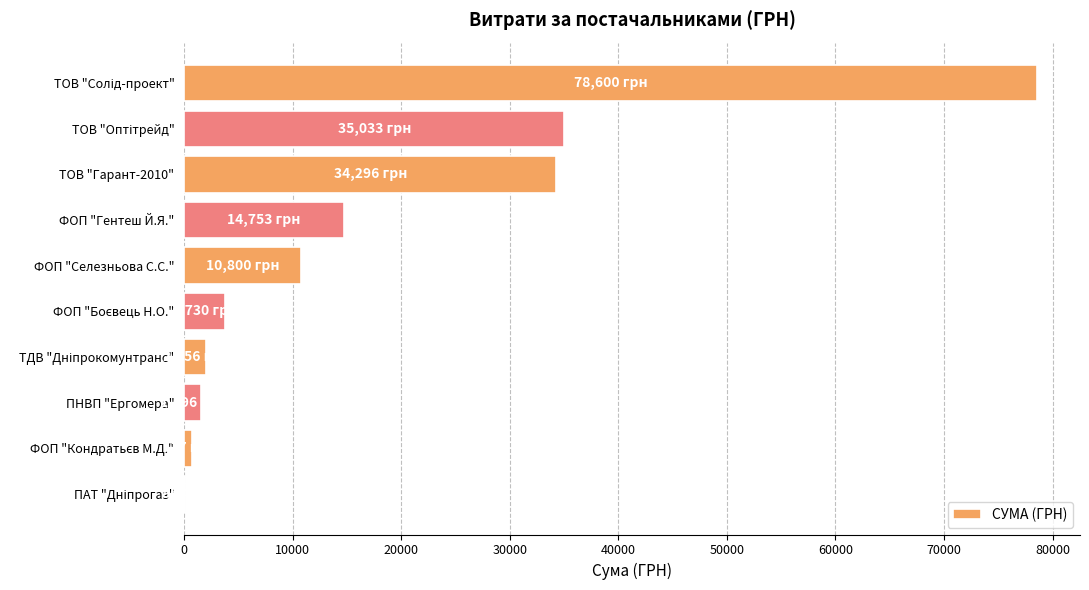

What is the maximum value shown in the chart?

78600.0